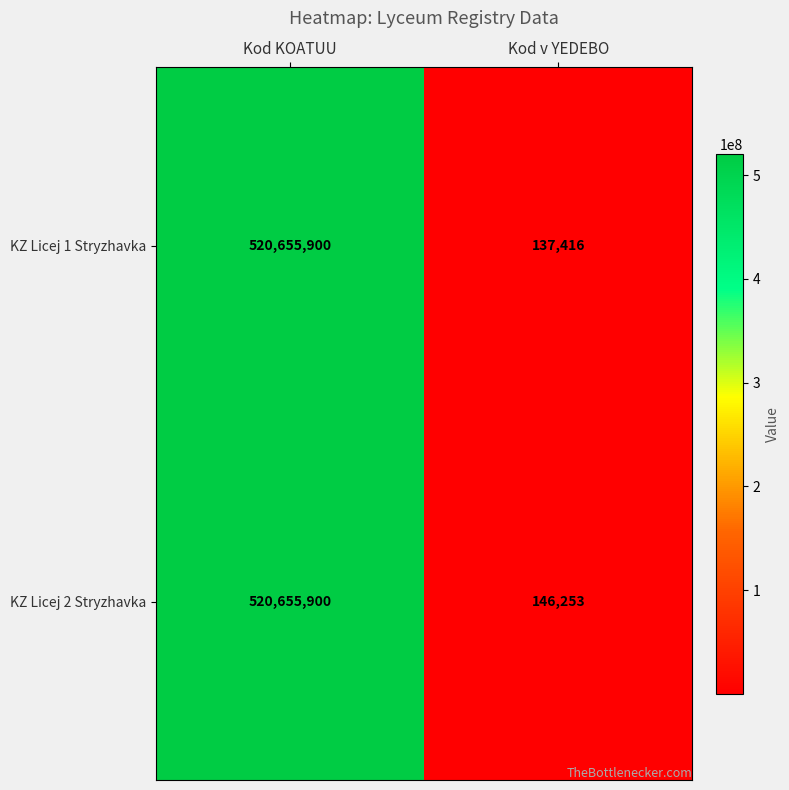

The KZ Licej 2 Stryzhavka series shows 168023561 at Kod KOATUU. True or false?

False